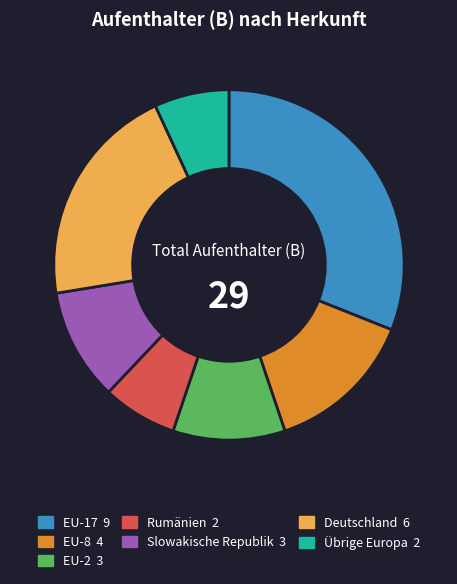

Which has a higher value, EU-8 4 or Slowakische Republik 3?

EU-8 4